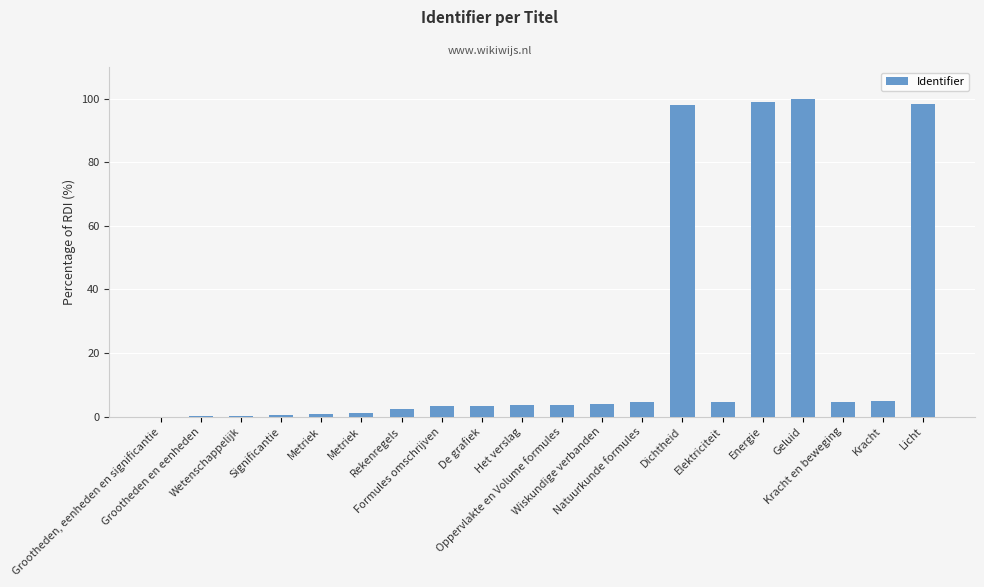

Reading left to right, what are all the values shown in this chart?

Grootheden, eenheden en significantie=0.0	Grootheden en eenheden=0.2	Wetenschappelijk=0.2	Significantie=0.6	Metriek=0.7	Metriek=1.1	Rekenregels=2.5	Formules omschrijven=3.2	De grafiek=3.5	Het verslag=3.6	Oppervlakte en Volume formules=3.6	Wiskundige verbanden=4.0	Natuurkunde formules=4.5	Dichtheid=98.1	Elektriciteit=4.6	Energie=99.1	Geluid=100.0	Kracht en beweging=4.5	Kracht=5.0	Licht=98.2